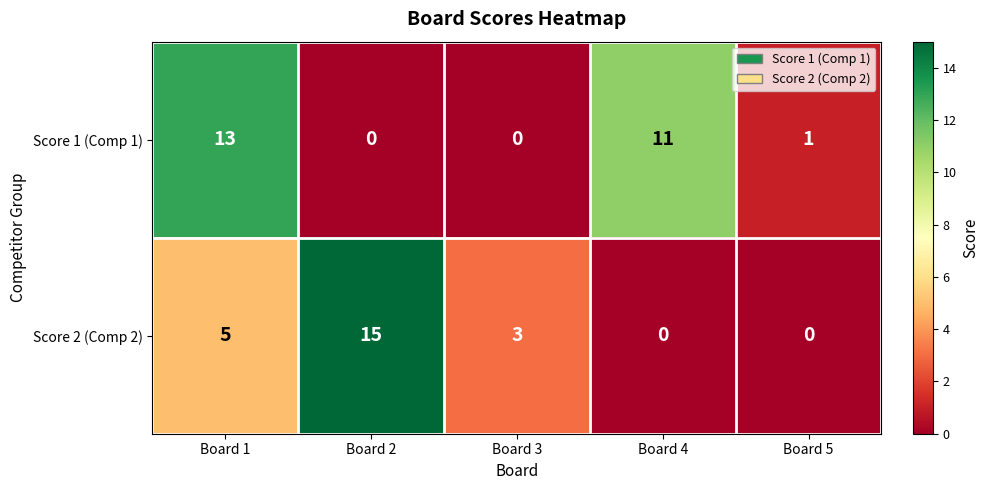

Reading left to right, extract all data points from this chart.

Score 1 (Comp 1): 13	0	0	11	1
Score 2 (Comp 2): 5	15	3	0	0